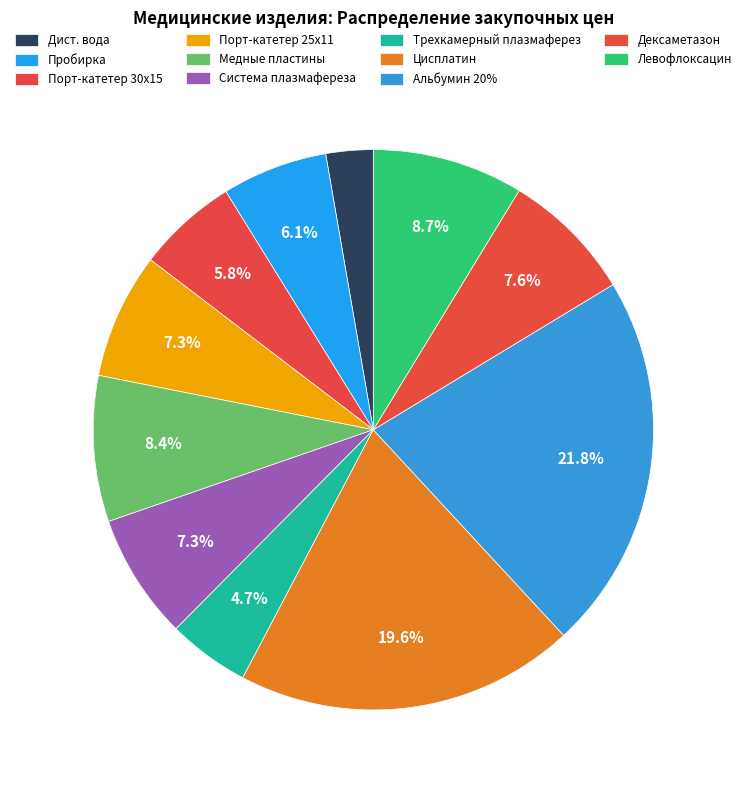

Count the number of slices in the pie.

11